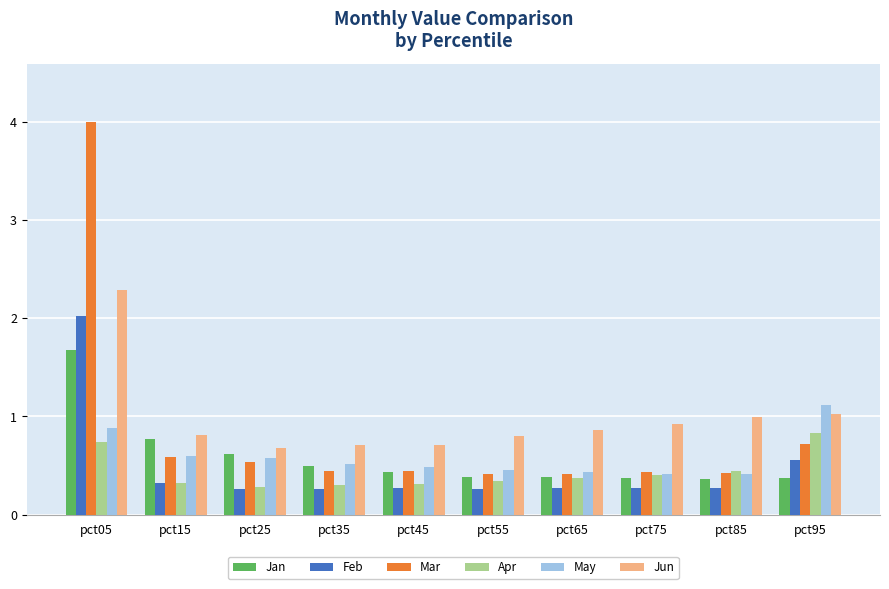

List the series in order of their peak value, lowest first.

Apr, May, Jan, Feb, Jun, Mar